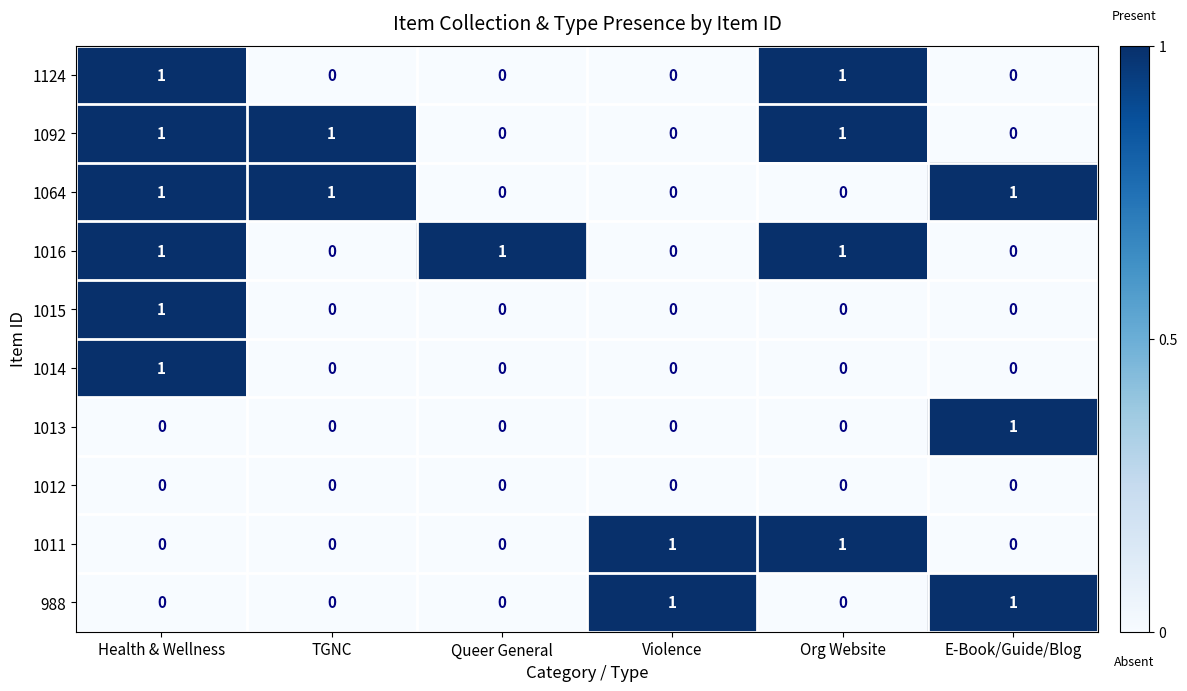

What is the spread (max minus min) of values at Org Website?

1